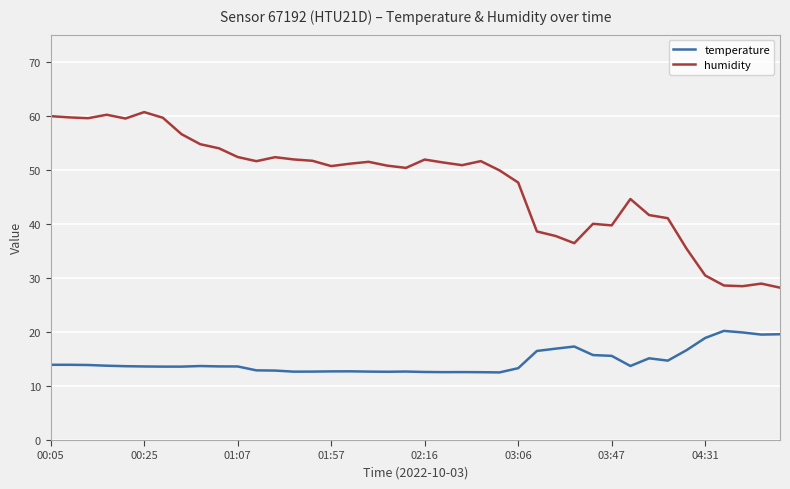

True or false: humidity and temperature cross at least once.

False